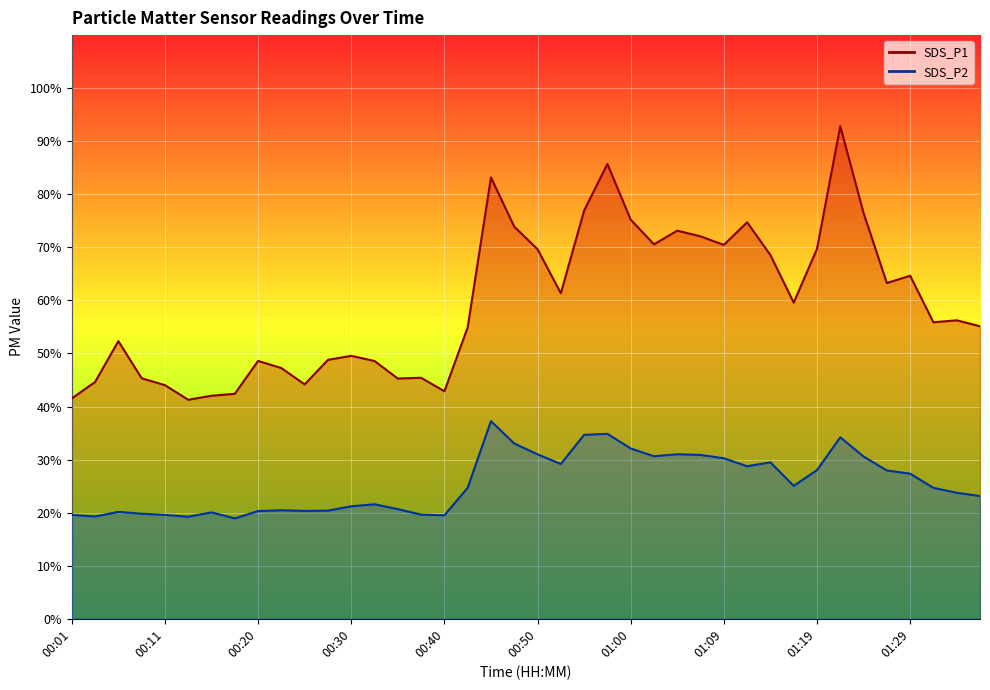

How many interior local peaks does the SDS_P2 series have?

9